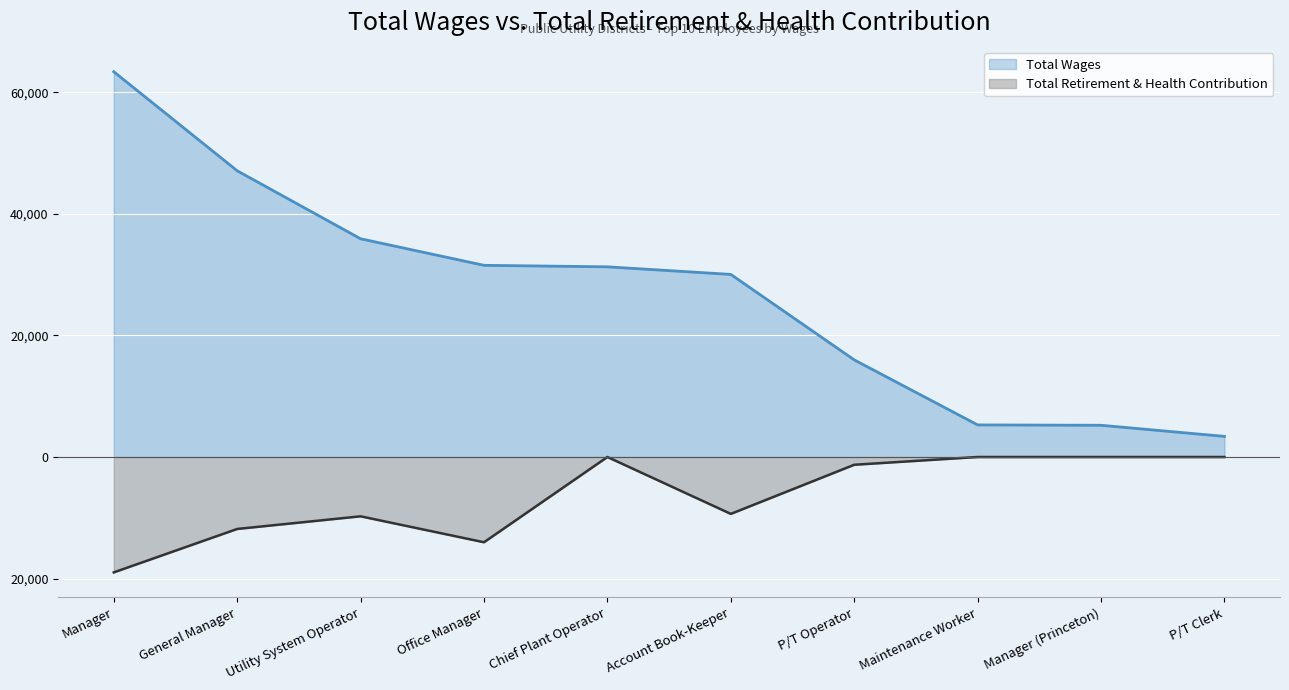

What is the approximate value of Total Retirement & Health Contribution at General Manager, to the nearest 50?

-11850